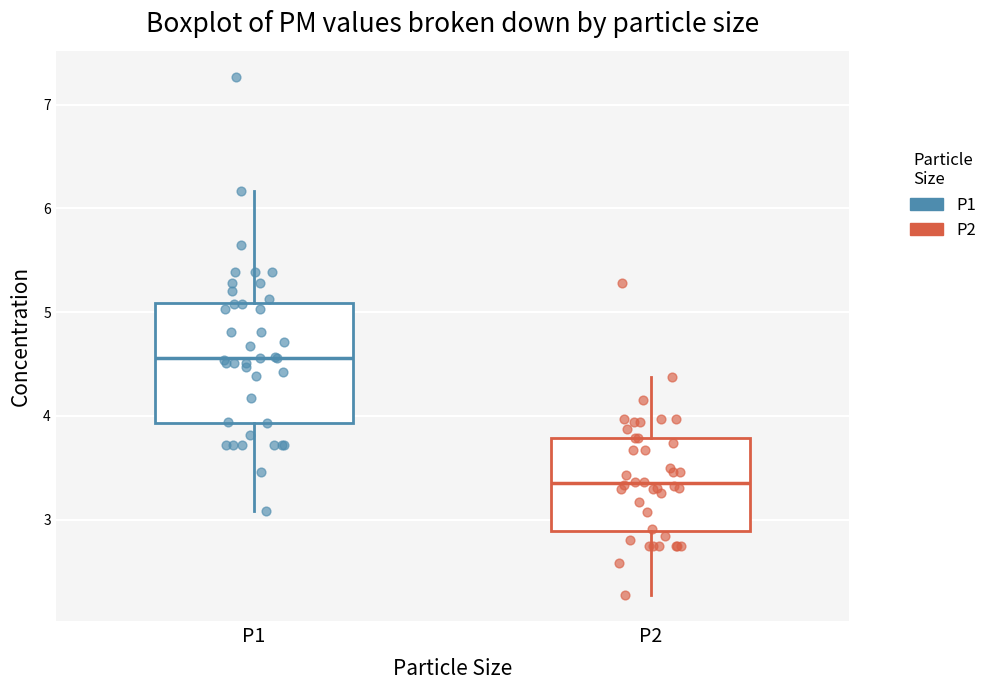

Reading left to right, read every box against the y-axis: the position of its median line, the range the box covers, and the ends of its whiskers. The values are not printed on the chart, so give them approximately, as read against the axis.

P1: median 4.6, box 3.9 to 5.1, whiskers 3.1 to 6.2
P2: median 3.3, box 2.9 to 3.8, whiskers 2.3 to 4.4